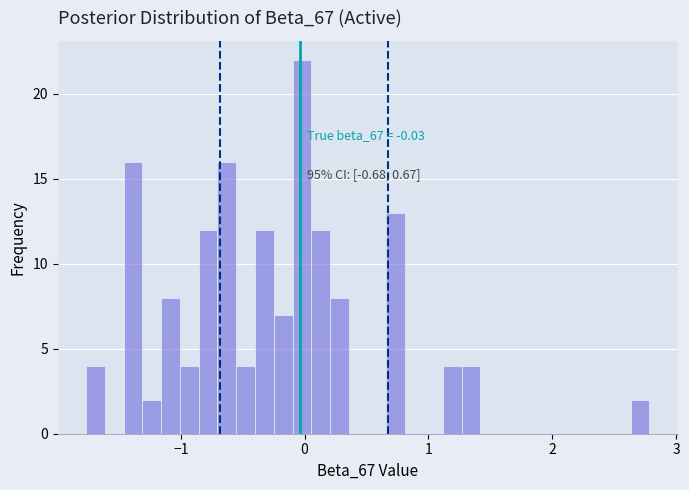

Read against the x-axis, roughly where is the centre of the tallest bar?

0.0